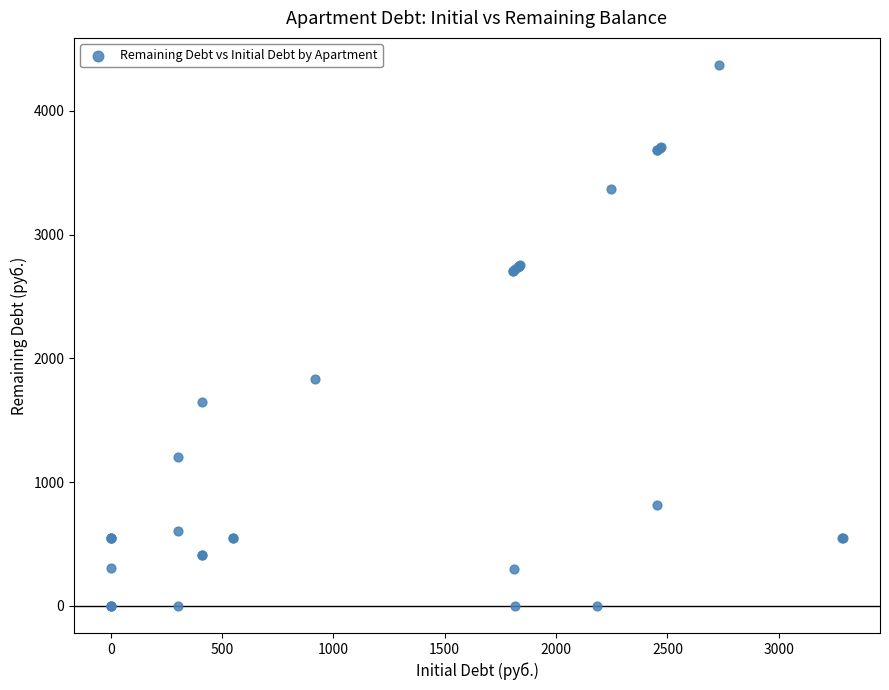

What Y value in the scatter plot is closest to 2185?

1832.5